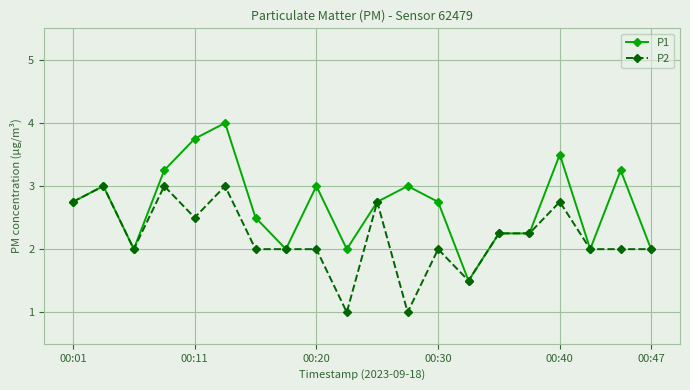

What is the maximum value for P2?

3.0